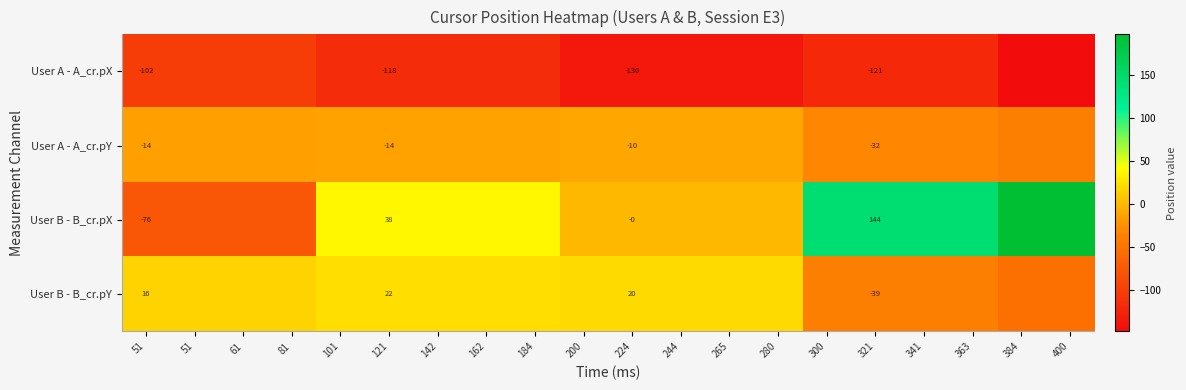

Is it true that User B - B_cr.pX equals 69.8 at 341?

False